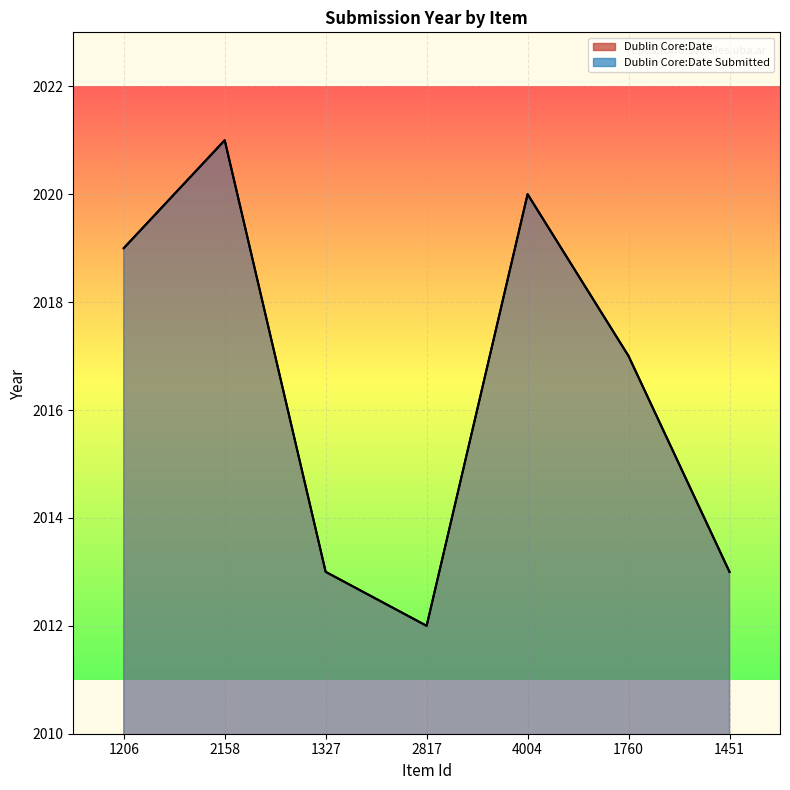

In Dublin Core:Date, how many points are higher than both neighbors (excluding endpoints)?

2